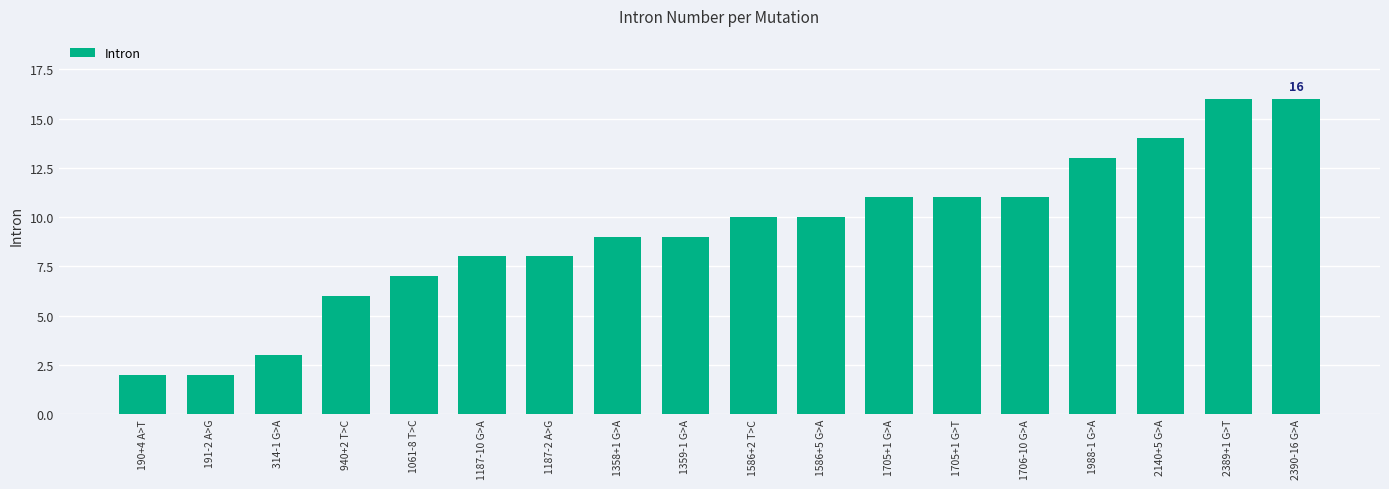

What is the change in value from 940+2 T>C to 1706-10 G>A?

+5